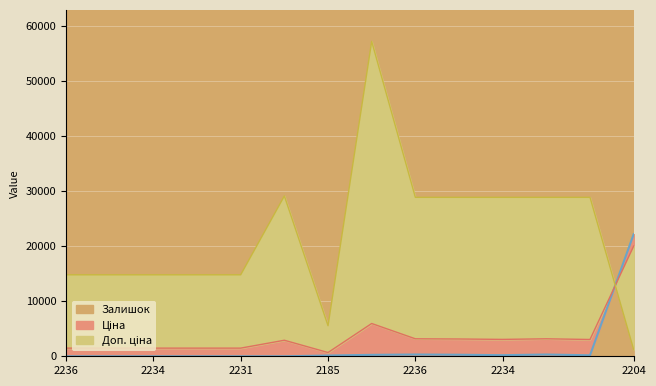

How many interior local peaks does the Залишок series have?

2